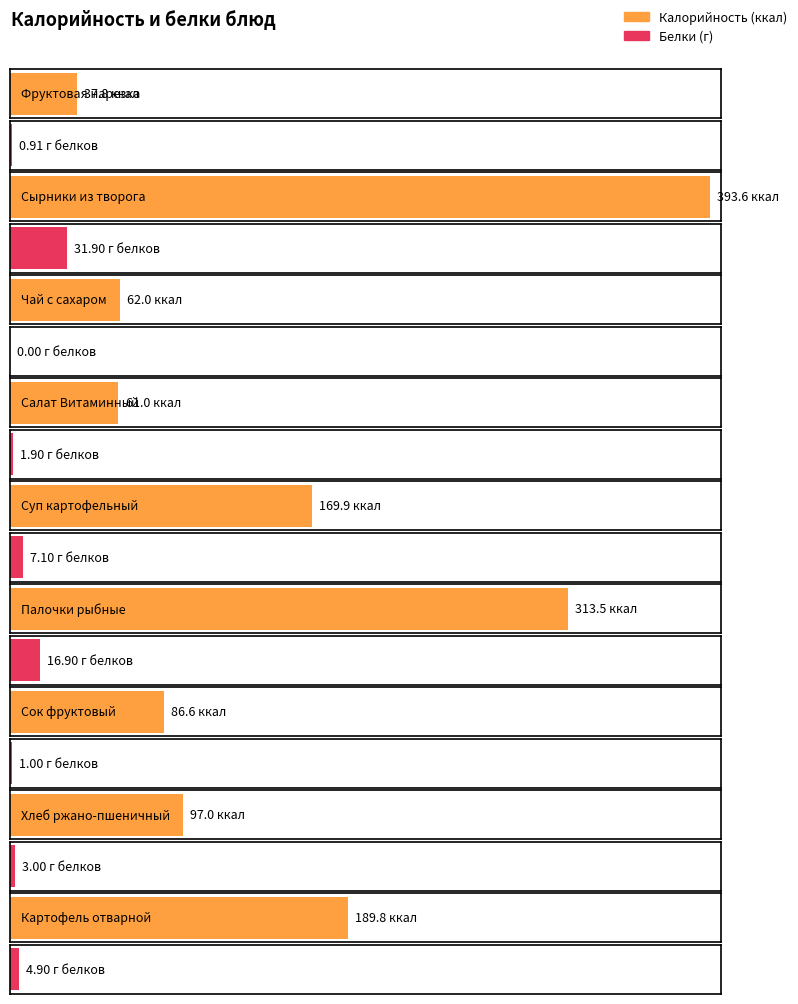

Which series has the widest spread of values?

Калорийность